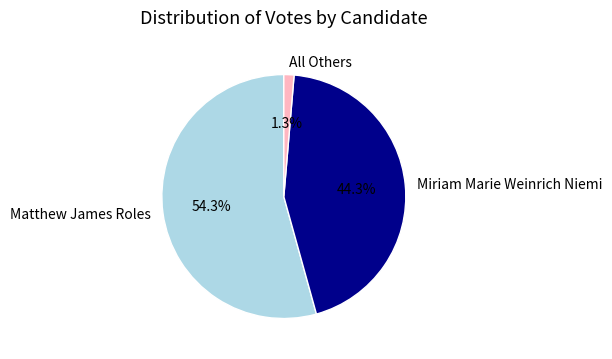

How many segments does this pie chart have?

3